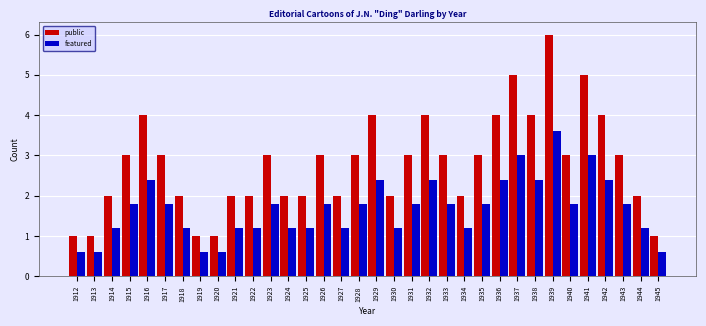

What is the value of the public bar at the 32nd from the left?

3.0